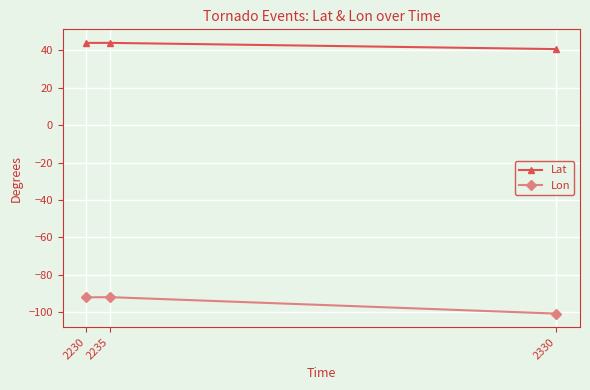

Count the number of data series in this chart.

2